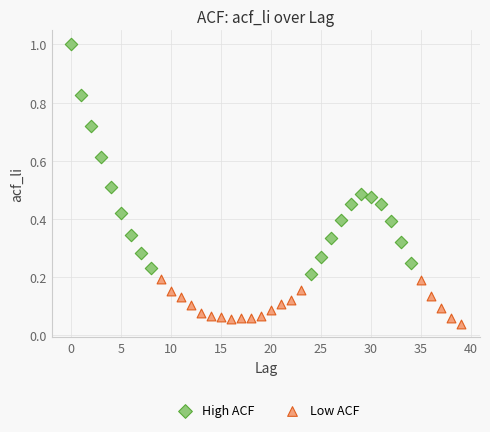

What are all the series names shown in the legend?

High ACF, Low ACF